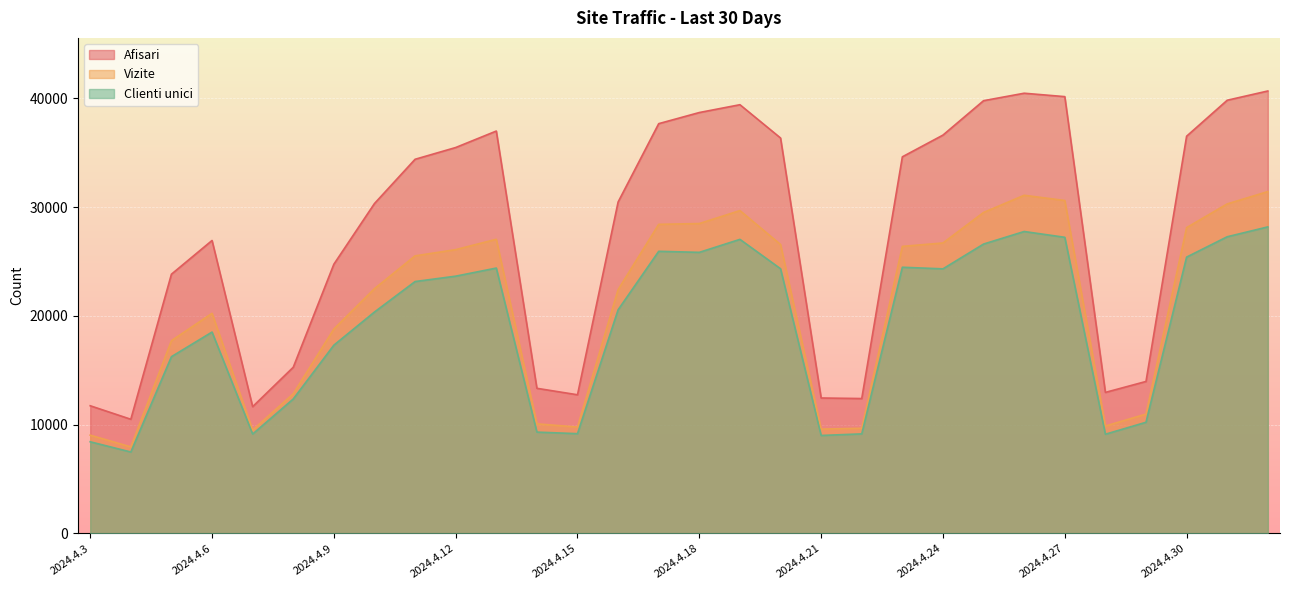

Is it true that Clienti unici equals 12782 at 2024.4.11?

False